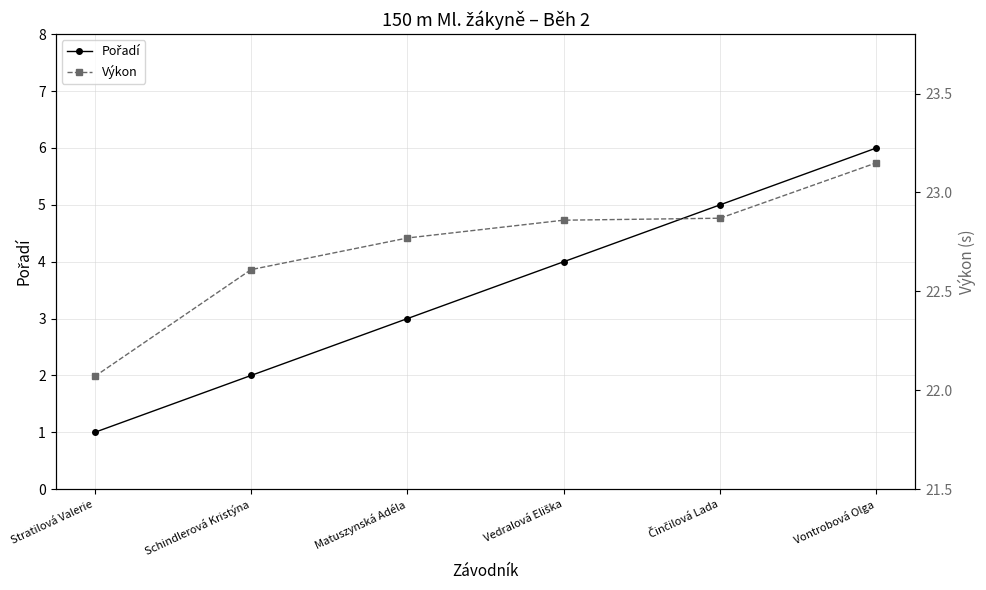

True or false: Pořadí and Výkon intersect in this chart.

False